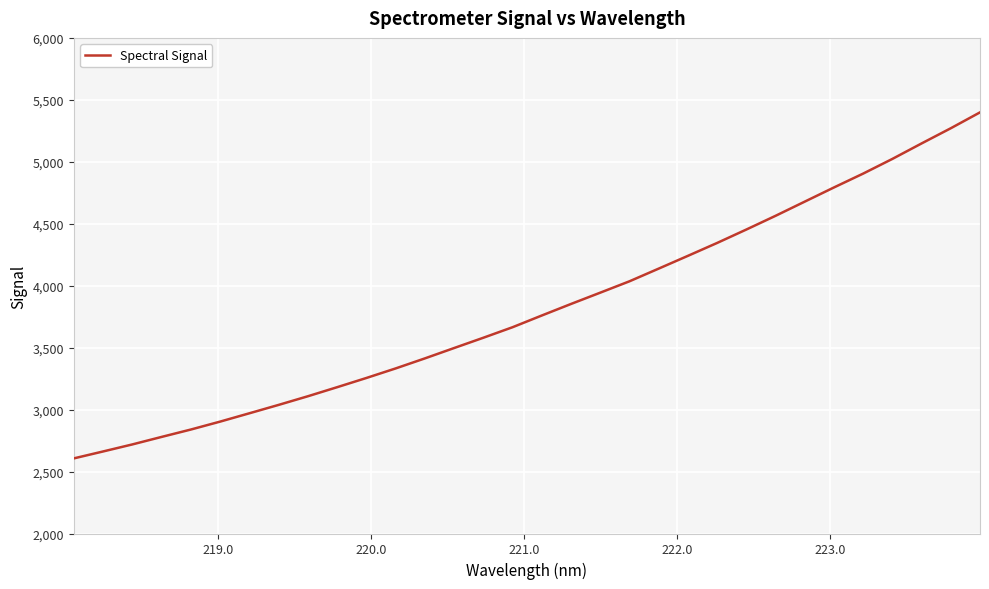

What is the minimum value shown in the chart?

2606.2